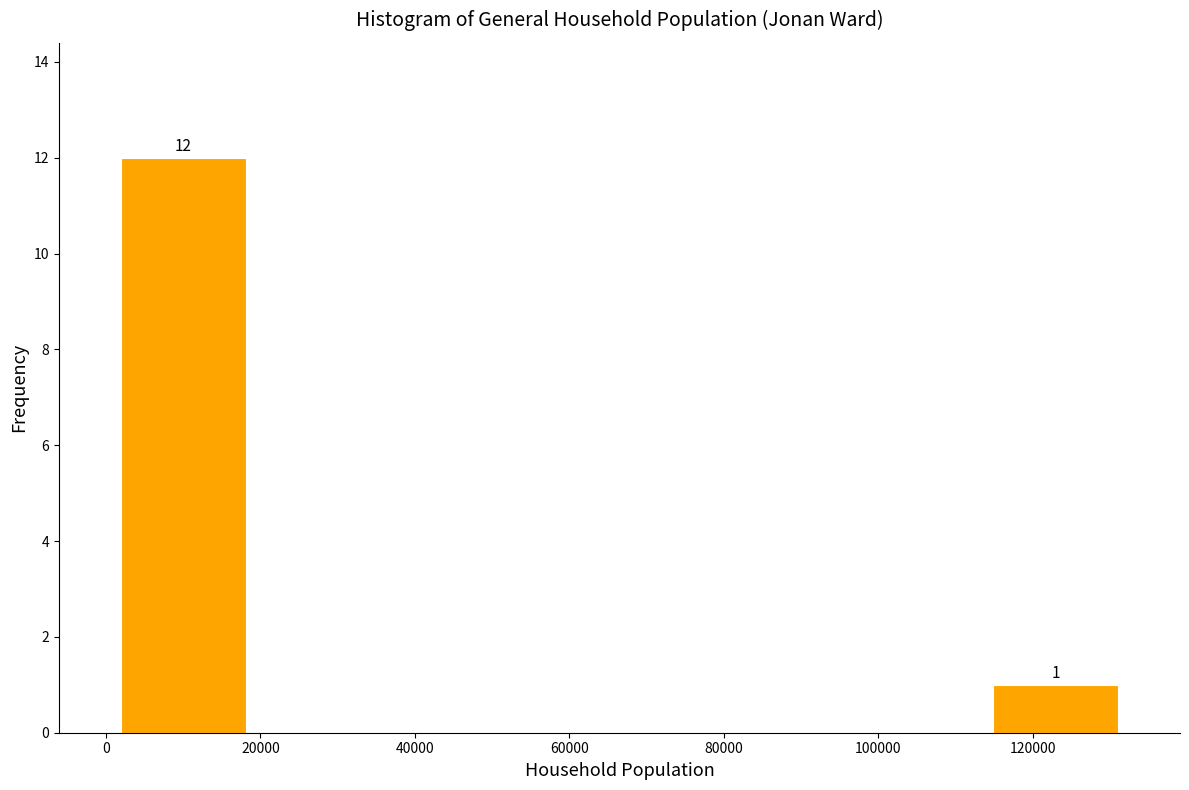

Which range on the x-axis has the tallest bar?

2000 to 18000